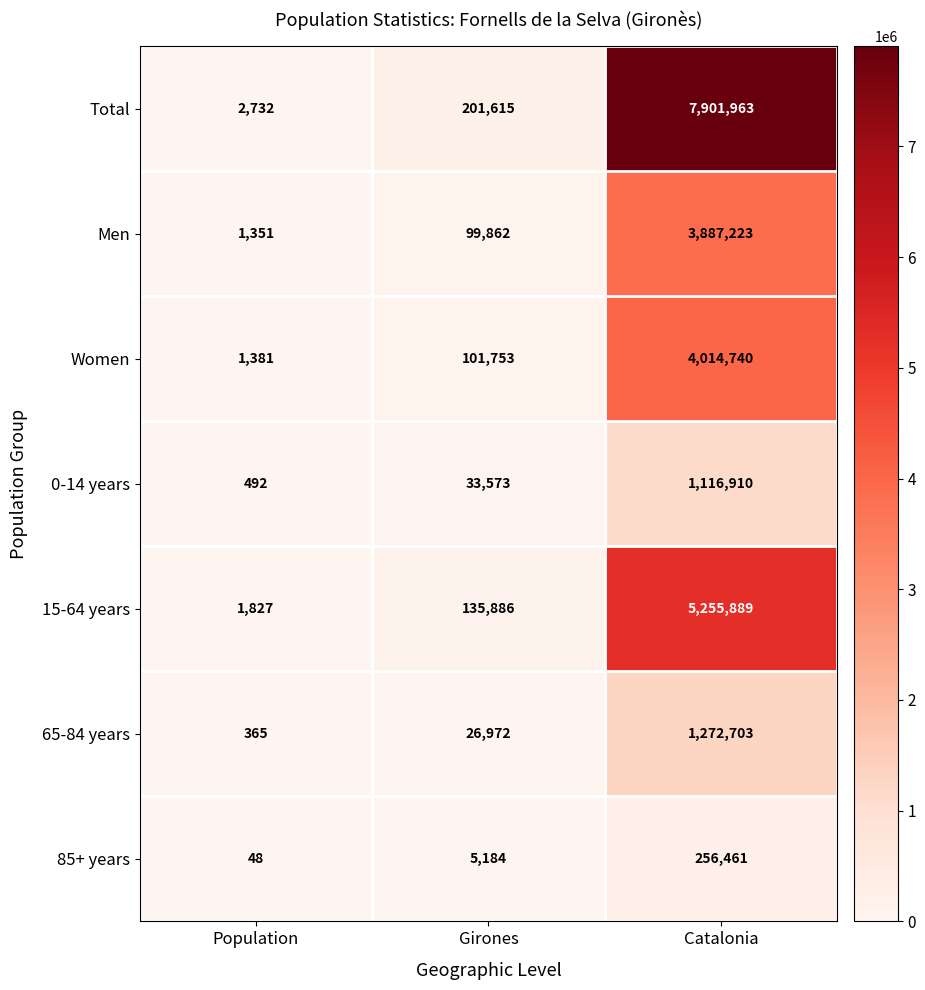

Which label corresponds to the largest value in the chart?

Catalonia